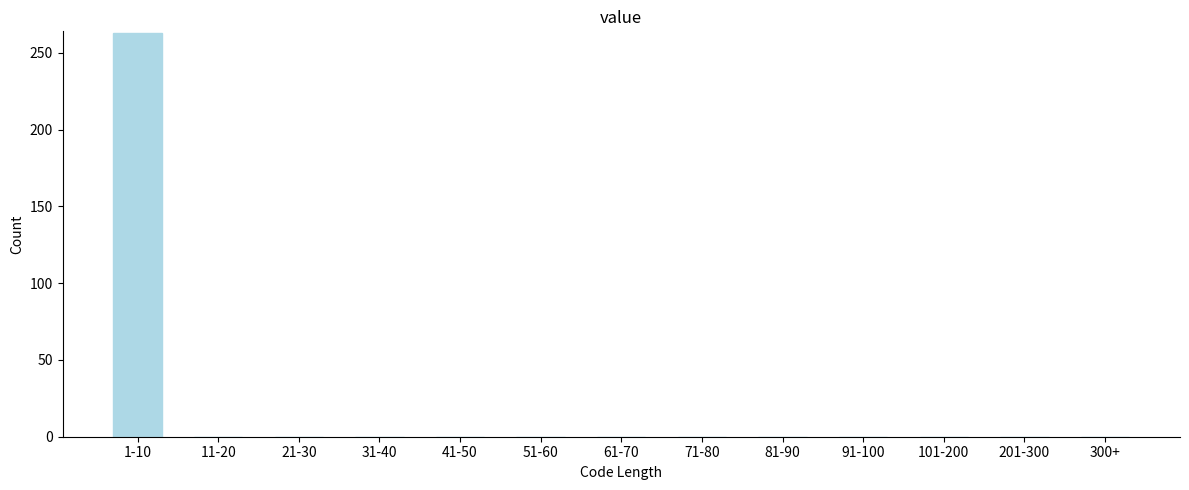

Reading left to right, extract all data points from this chart.

1-10=263	11-20=0	21-30=0	31-40=0	41-50=0	51-60=0	61-70=0	71-80=0	81-90=0	91-100=0	101-200=0	201-300=0	300+=0